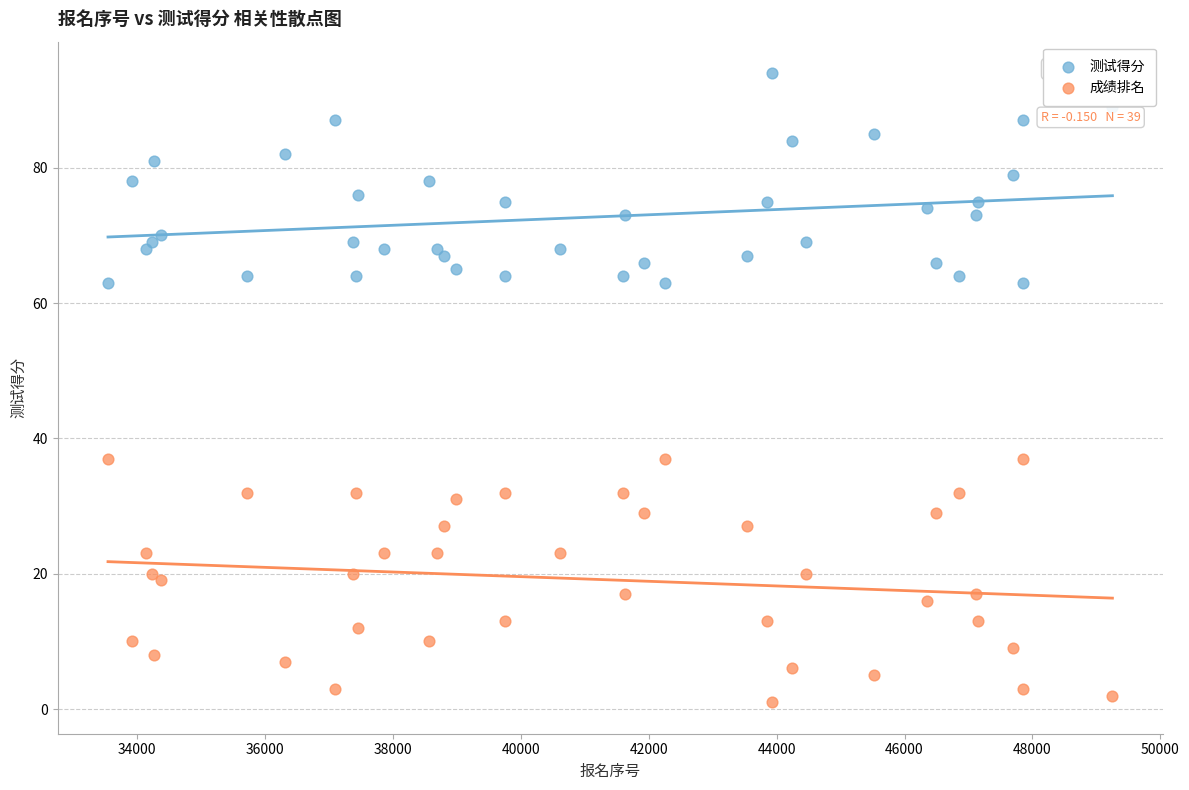

Which series contains the lowest Y value?

成绩排名